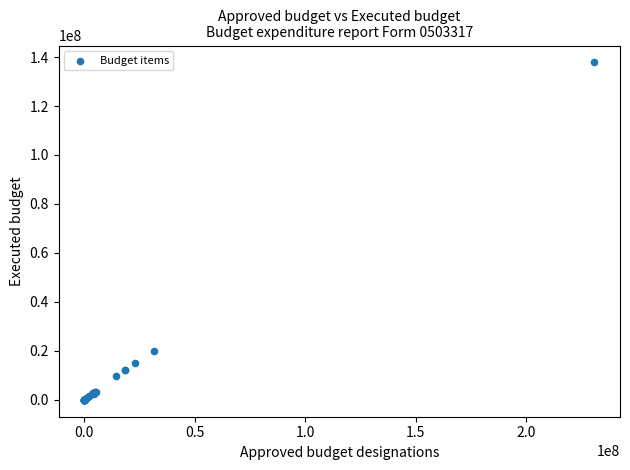

What Y value in the scatter plot is closest to 68907988?

20041699.1